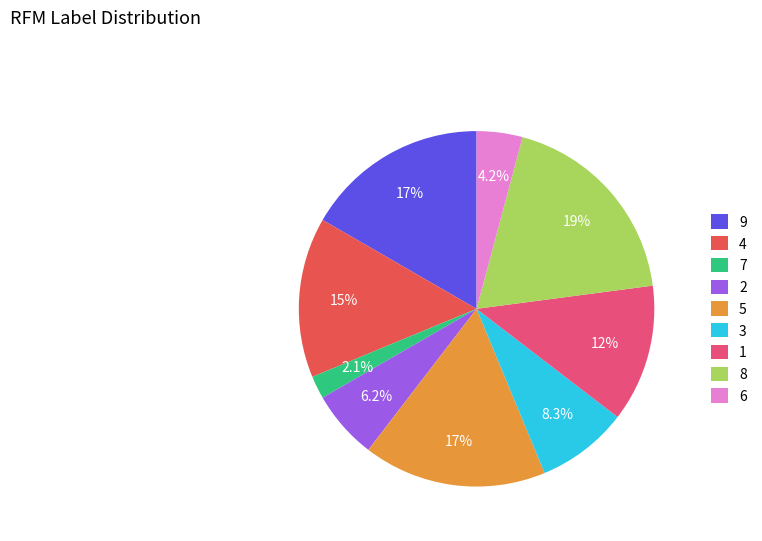

What is the smallest slice in the pie chart?

7